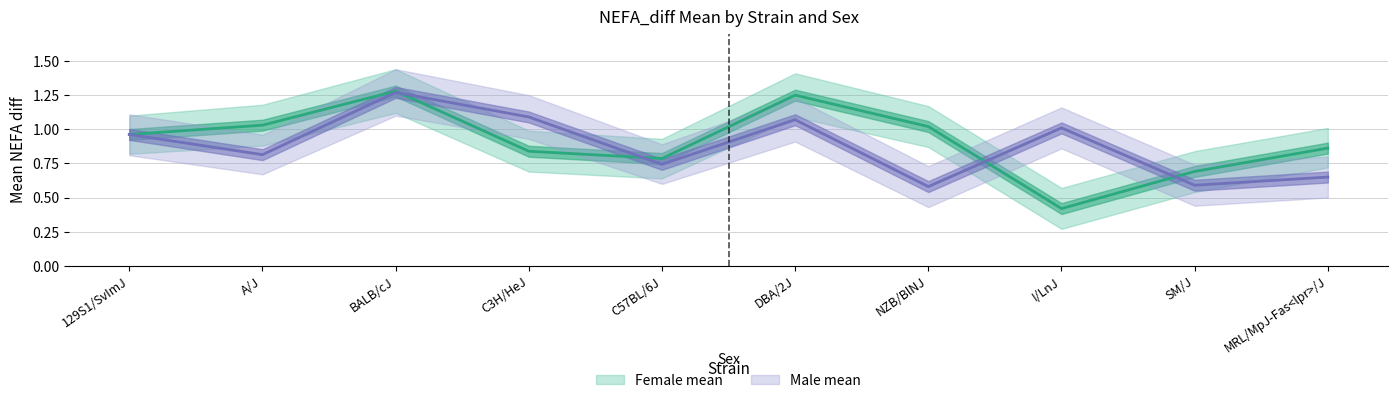

What is the sum of all Female mean values?

9.1